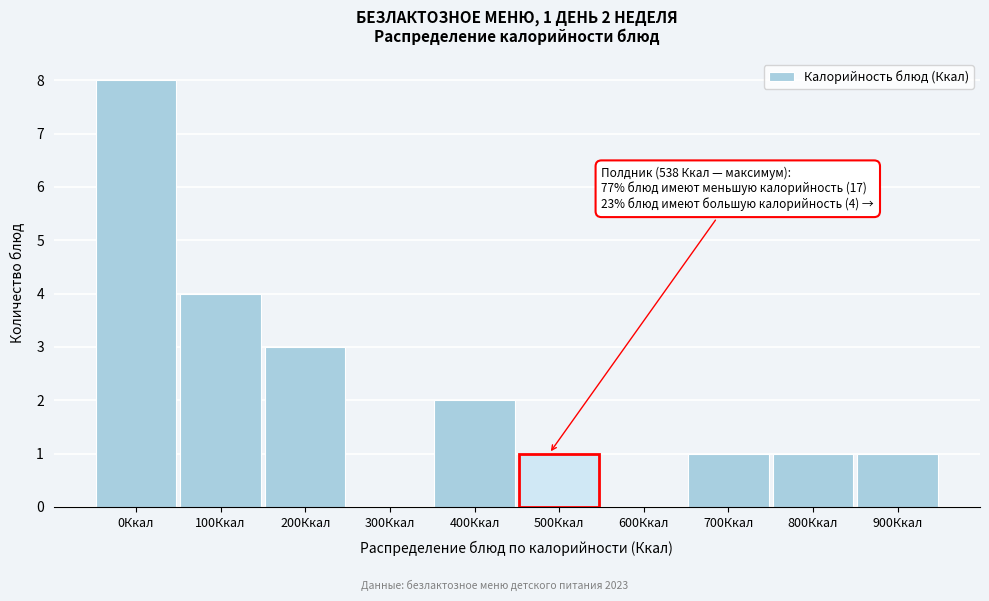

Reading left to right, list all the values displayed in this chart.

0Ккал=8	100Ккал=4	200Ккал=3	300Ккал=0	400Ккал=2	500Ккал=1	600Ккал=0	700Ккал=1	800Ккал=1	900Ккал=1